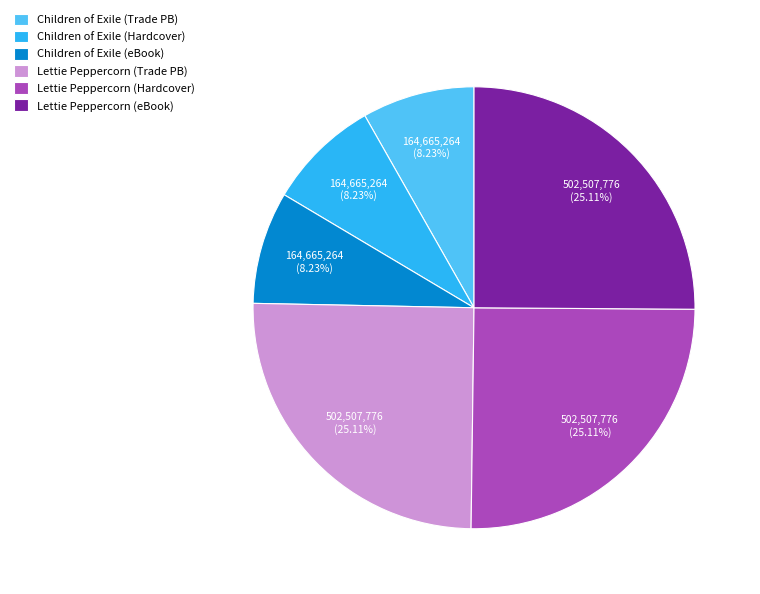

Is there any slice that represents more than half of the pie?

No